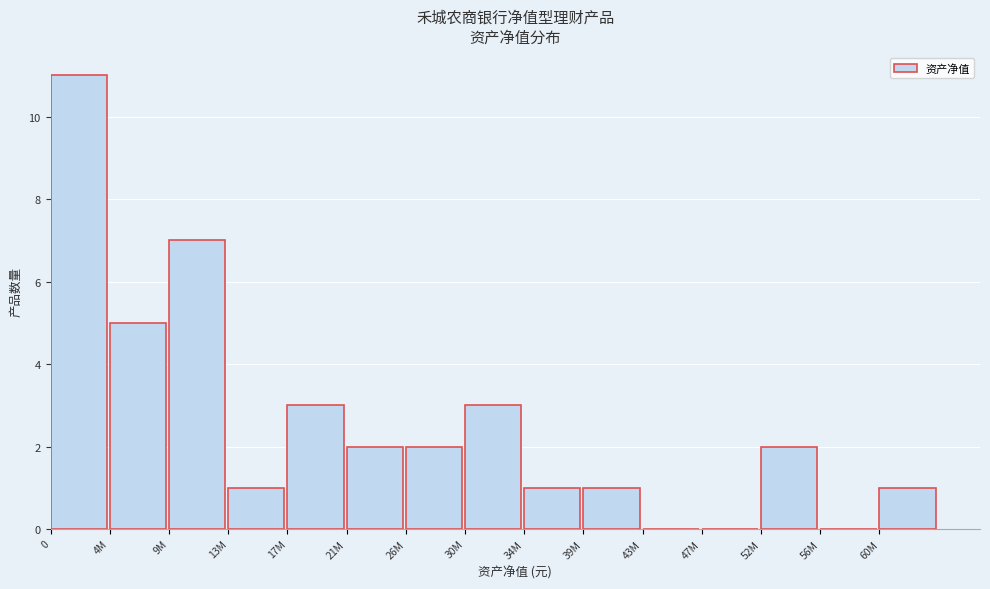

Reading left to right, extract all data points from this chart.

0=11	4M=5	9M=7	13M=1	17M=3	21M=2	26M=2	30M=3	34M=1	39M=1	43M=0	47M=0	52M=2	56M=0	60M=1